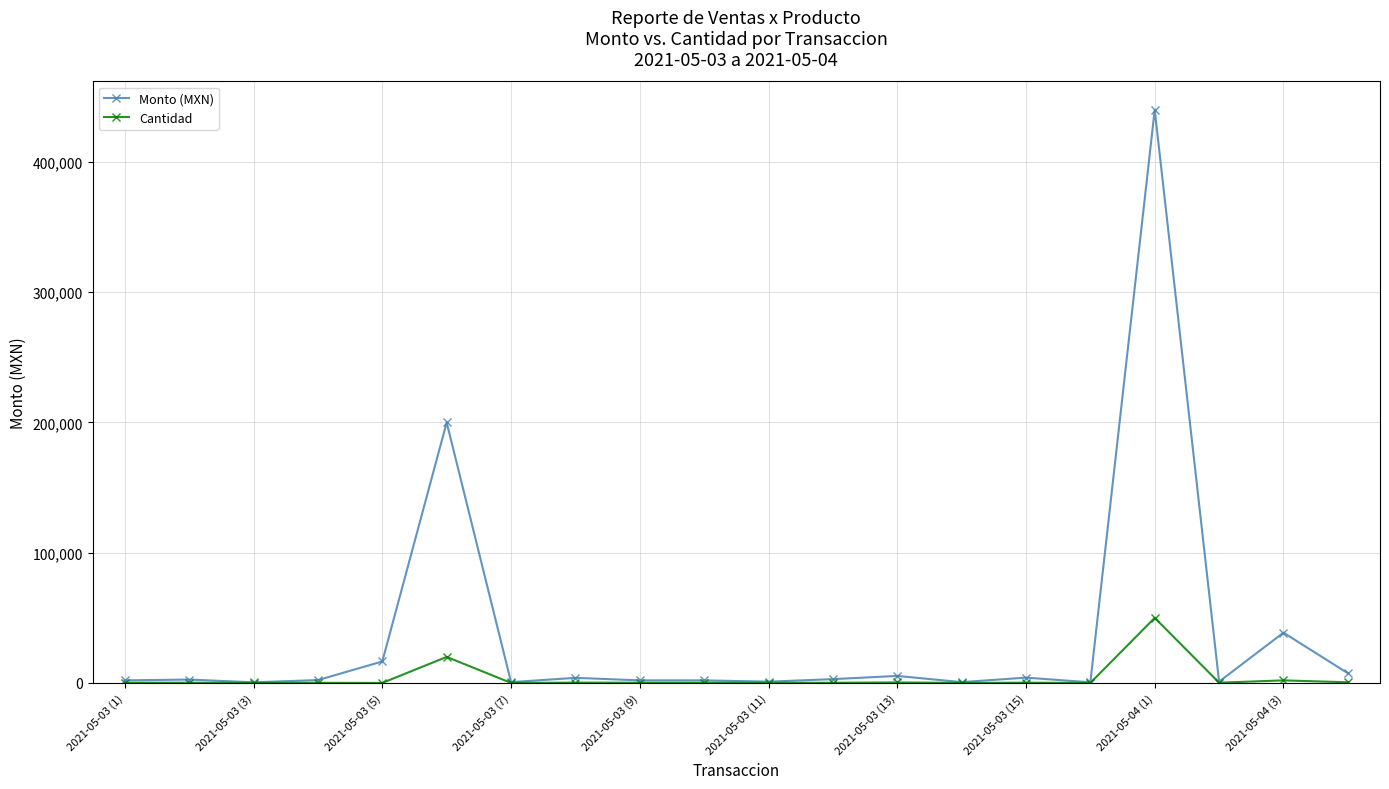

Which series has the largest total across all categories?

Monto (MXN)